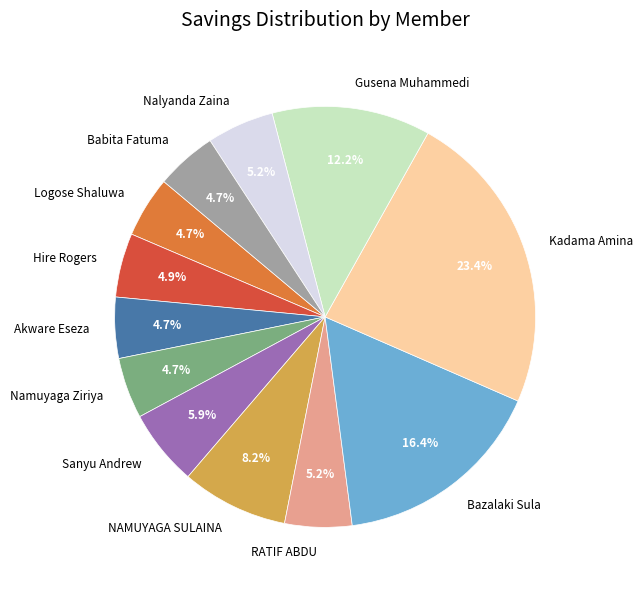

What is the ratio of the value at Bazalaki Sula to the value at Sanyu Andrew?

2.8